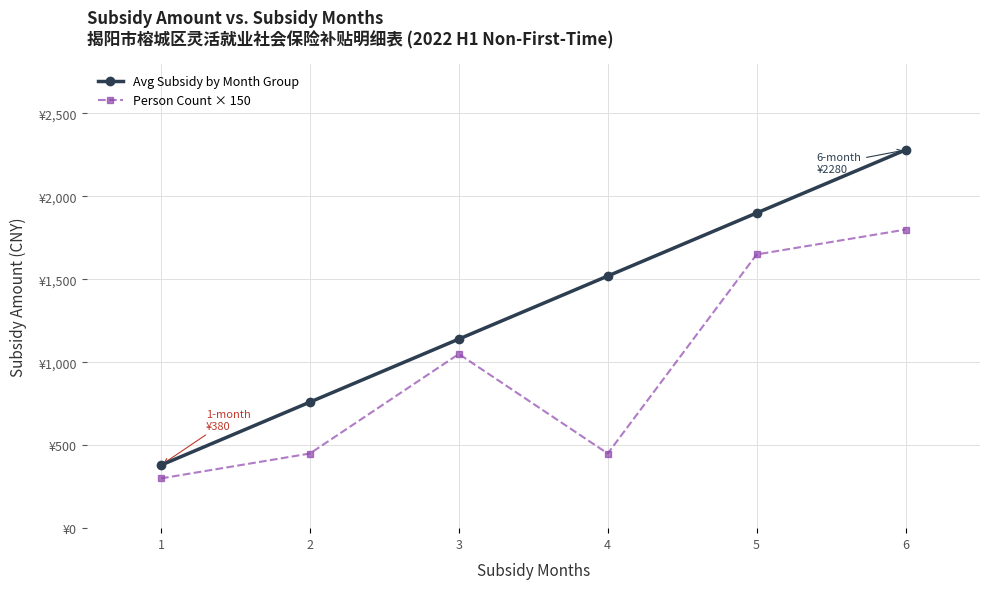

What are all the series names shown in the legend?

Avg Subsidy by Month Group, Person Count × 150